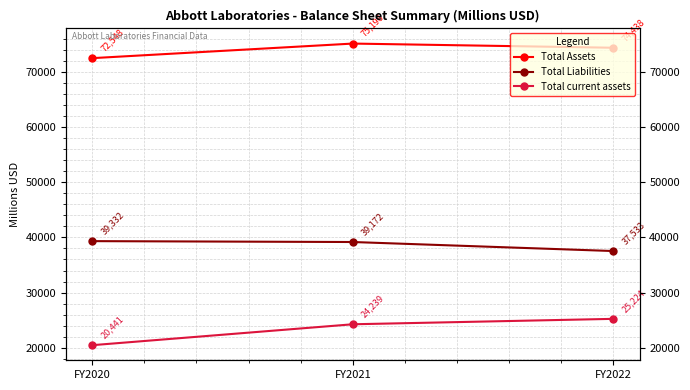

At which category is the sum across all series the highest?

FY2021